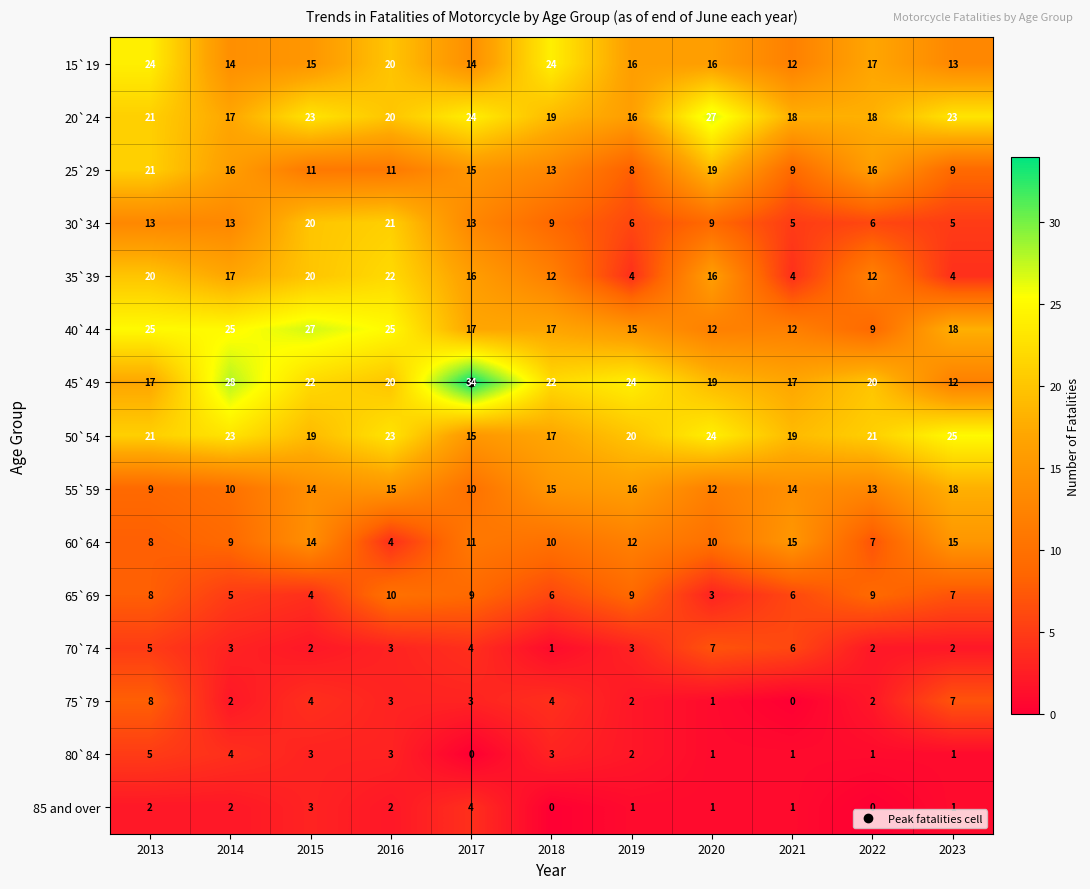

What is the minimum value for 30`34?

5